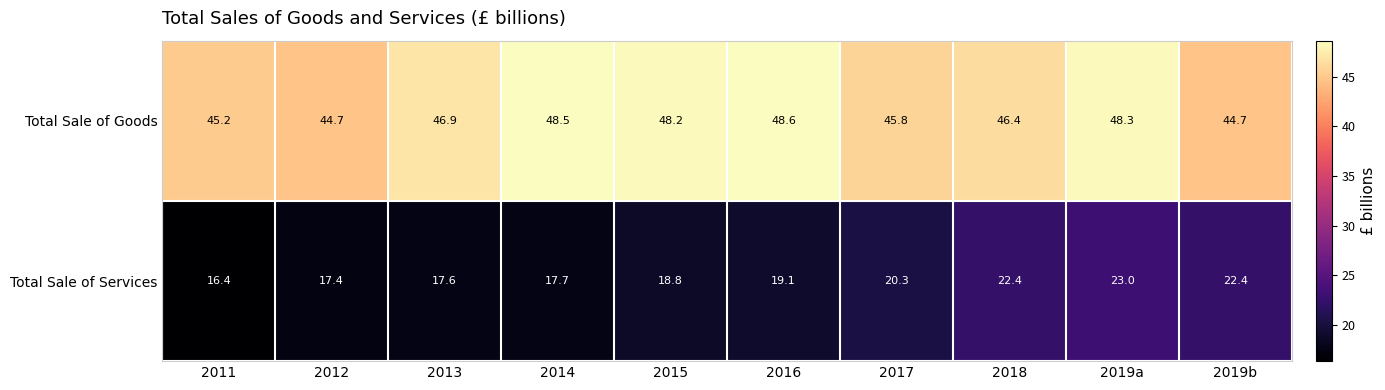

At which category does the chart reach its peak across all series?

2016